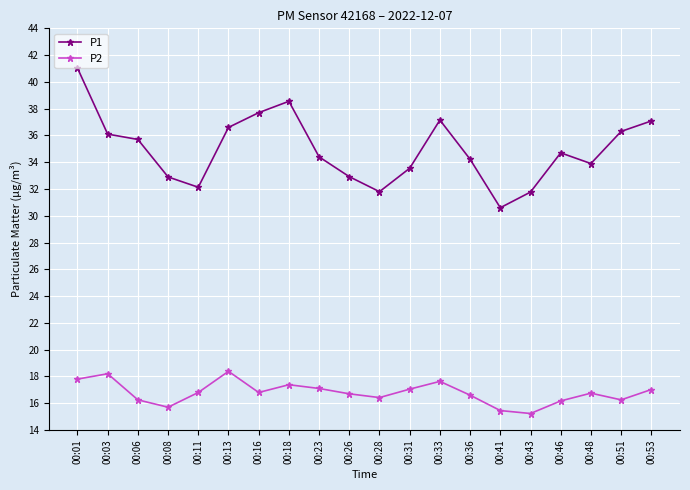

Does the chart have visible grid lines?

Yes